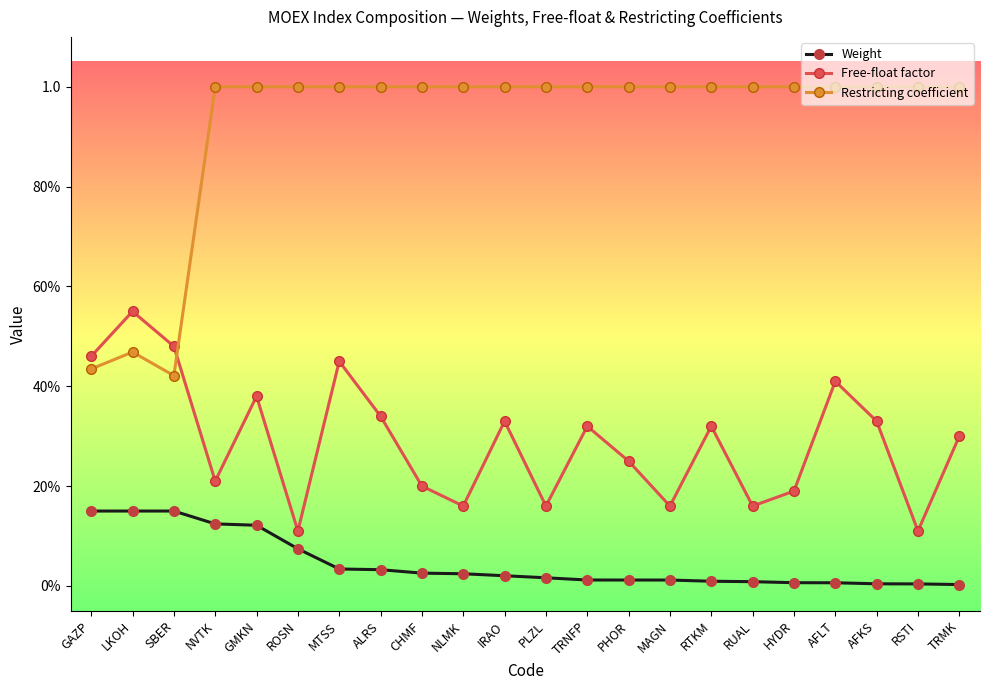

Does the chart have visible grid lines?

No